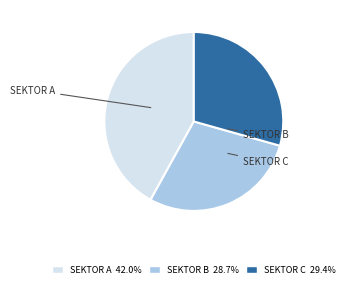

Does SEKTOR A account for over 50% of the chart?

No